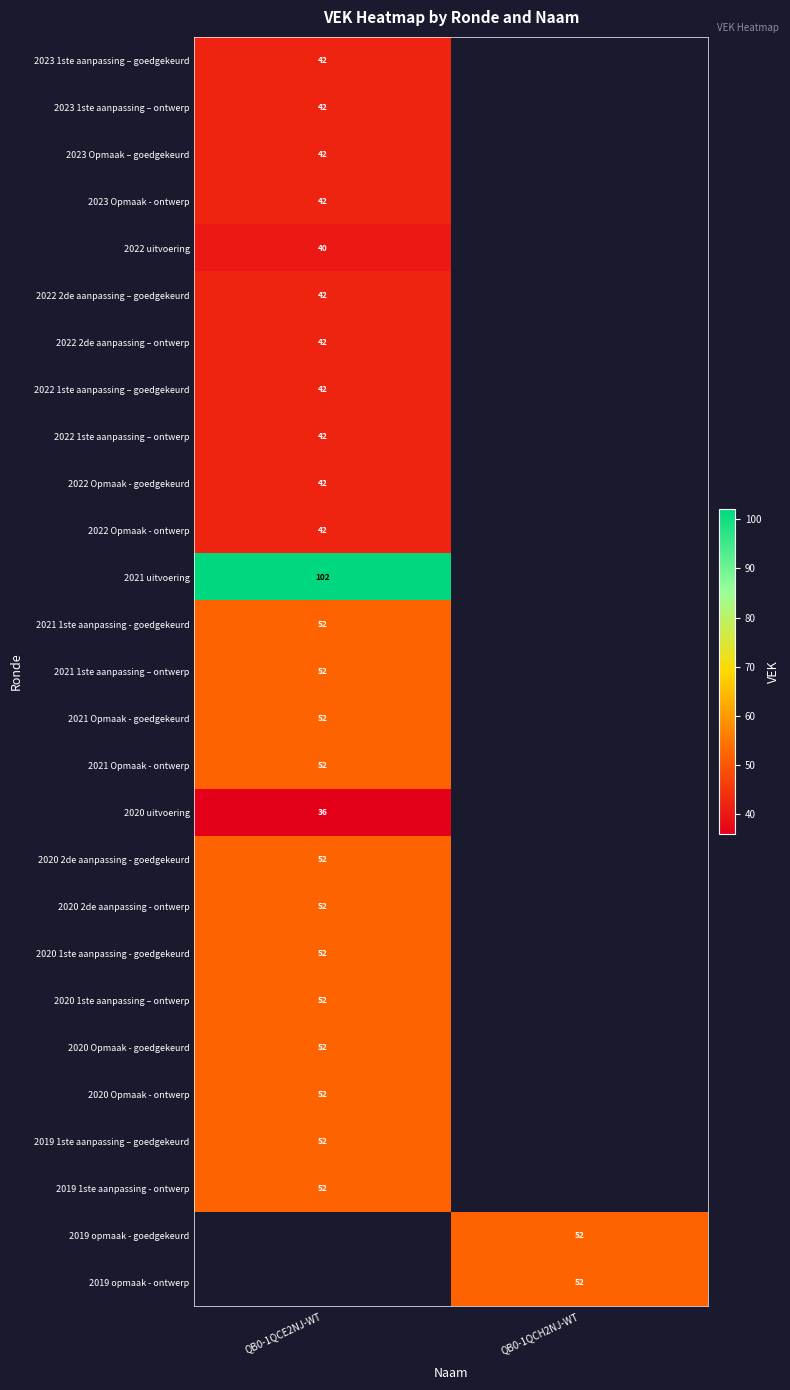

At which category does the chart reach its minimum across all series?

QB0-1QCE2NJ-WT